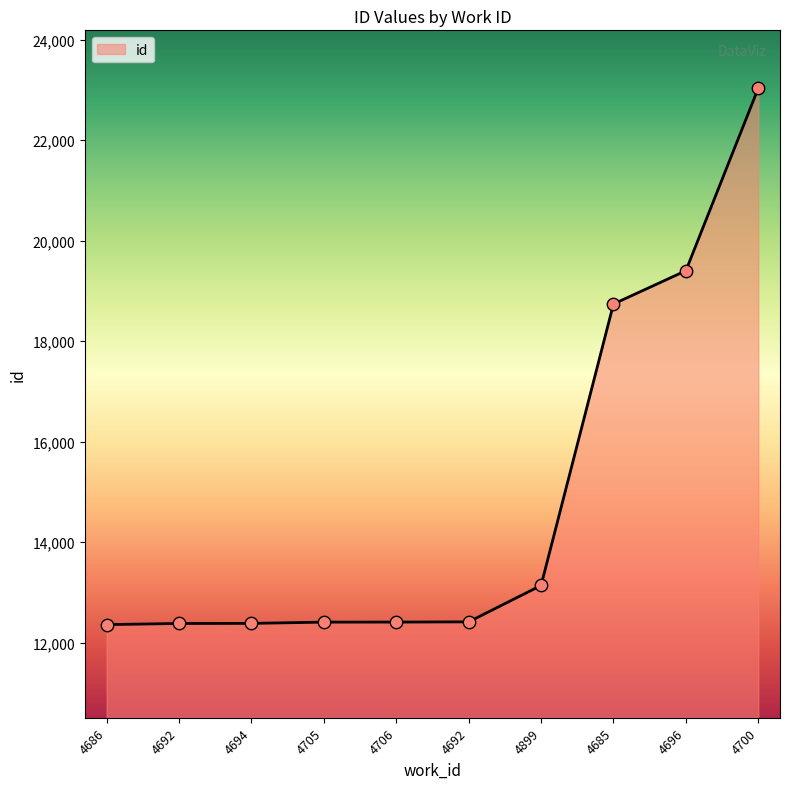

What is the change in value from 4686 to 4694?

+24